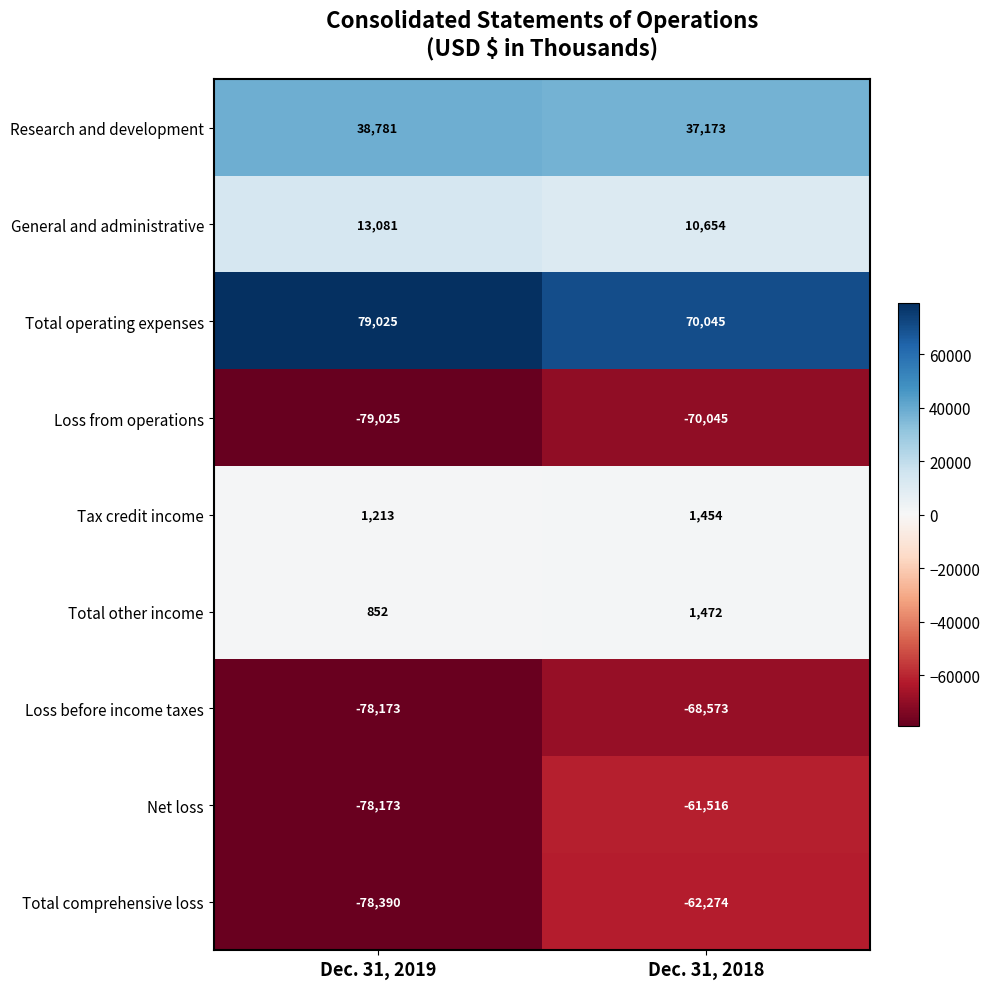

Read the Loss from operations value at Dec. 31, 2018, to the nearest 50.

-70050